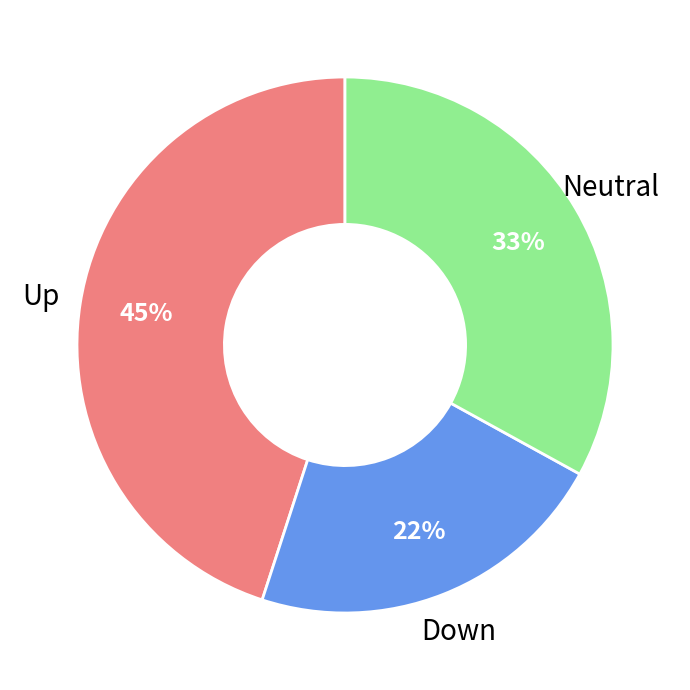

To the nearest percent, what is the average slice percentage?

33%